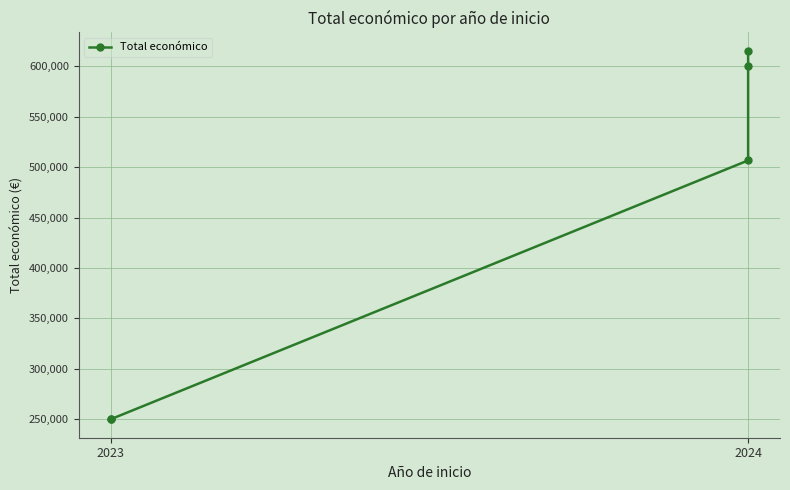

Where is the data nearest to the value 432687?

2024